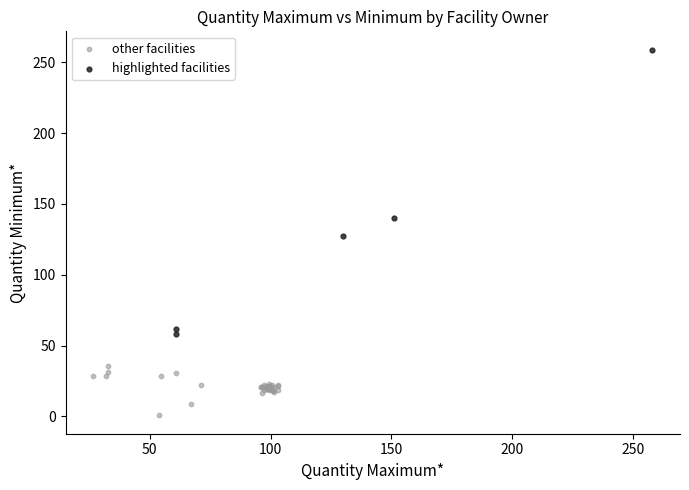

Which series has the widest spread of Y values?

highlighted facilities